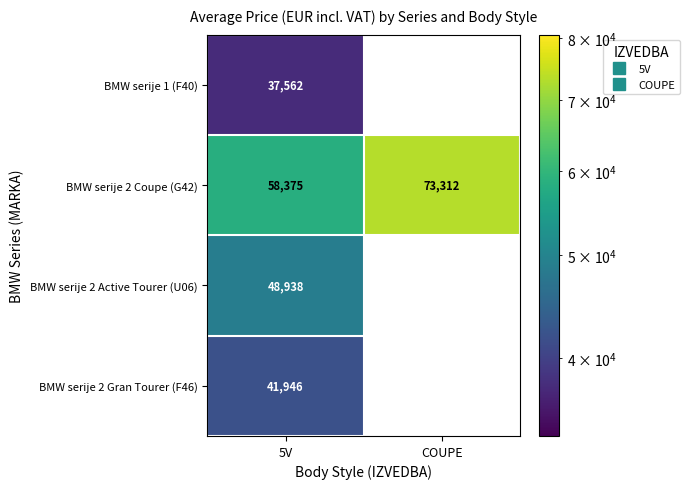

How many values in BMW serije 2 Active Tourer (U06) are above zero?

1